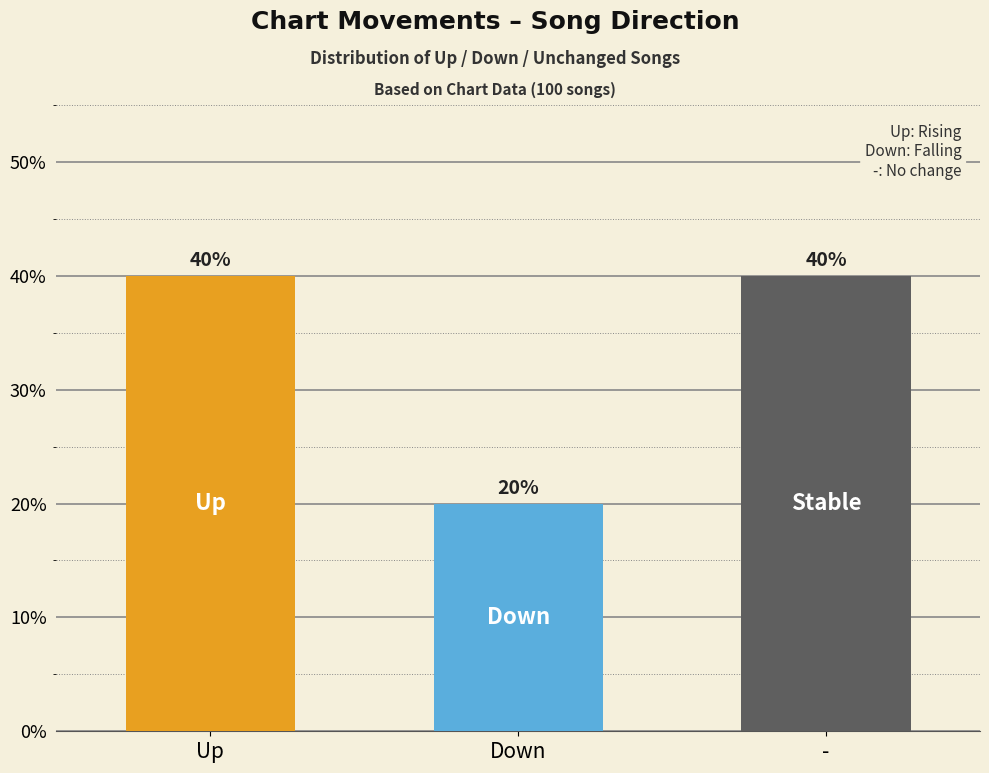

Reading left to right, what are all the values shown in this chart?

up=40	down=20	-=40